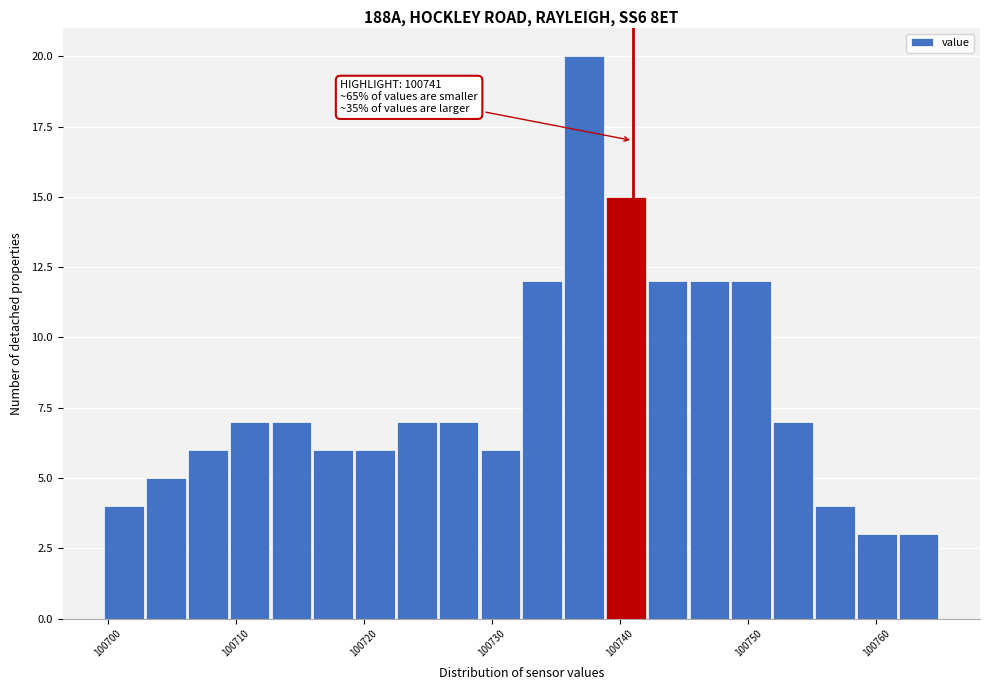

Around what value on the x-axis is the tallest bar? Give the approximate position of its centre, as read against the axis.

100737